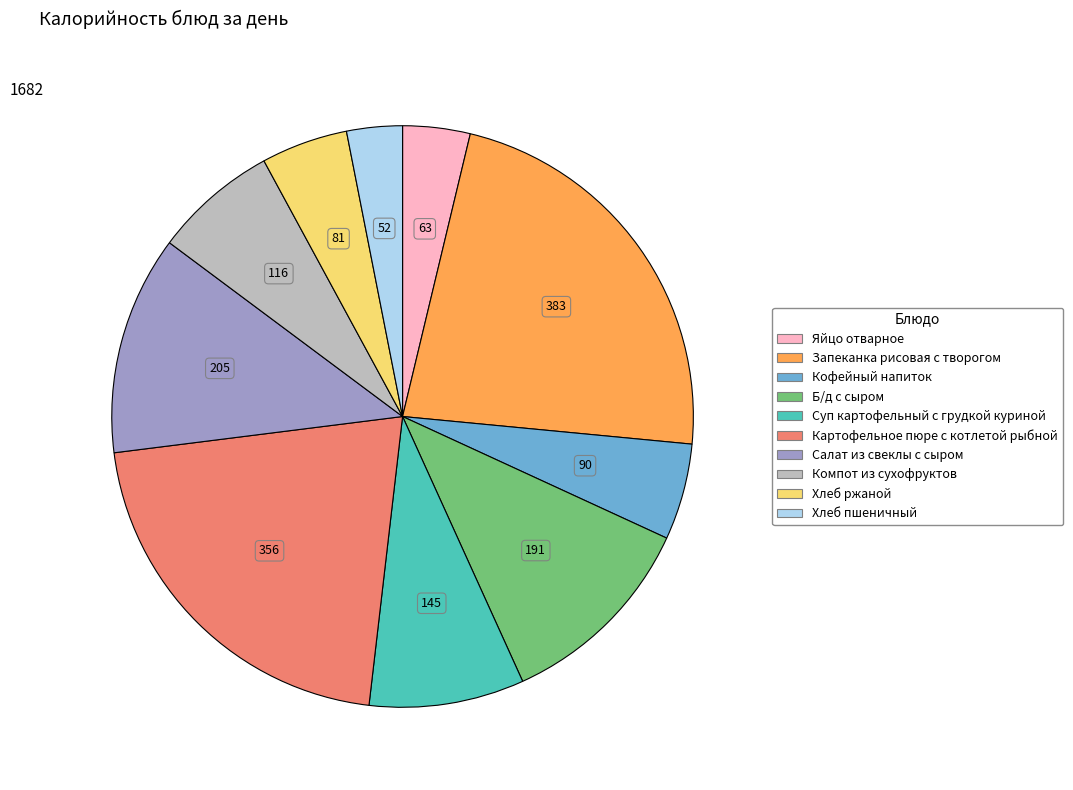

How many slices are in this pie chart?

10